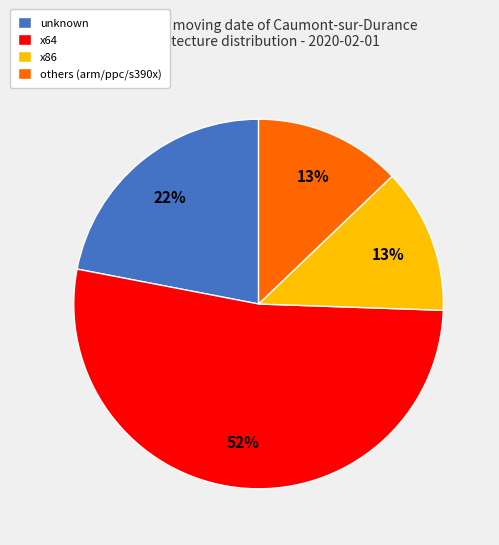

Which has a higher value, x64 or unknown?

x64